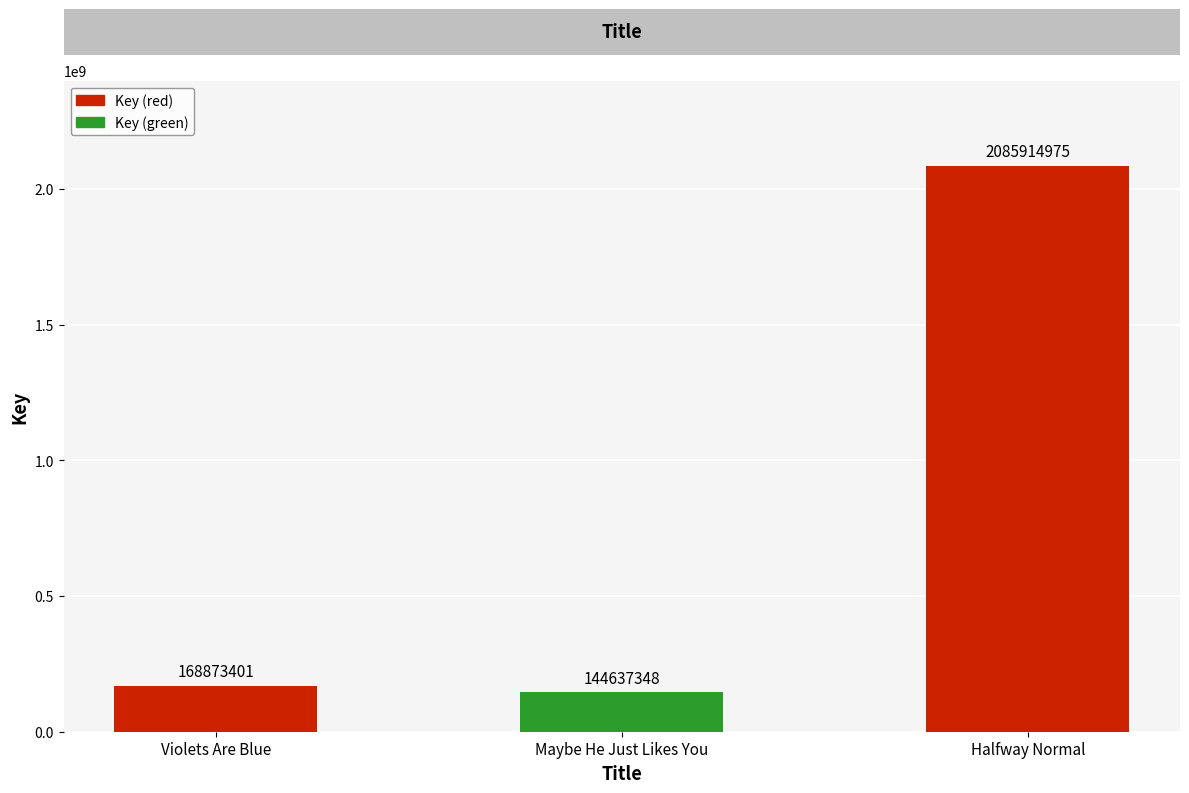

Approximately how many times larger is the value at Violets Are Blue compared to Halfway Normal?

0.1